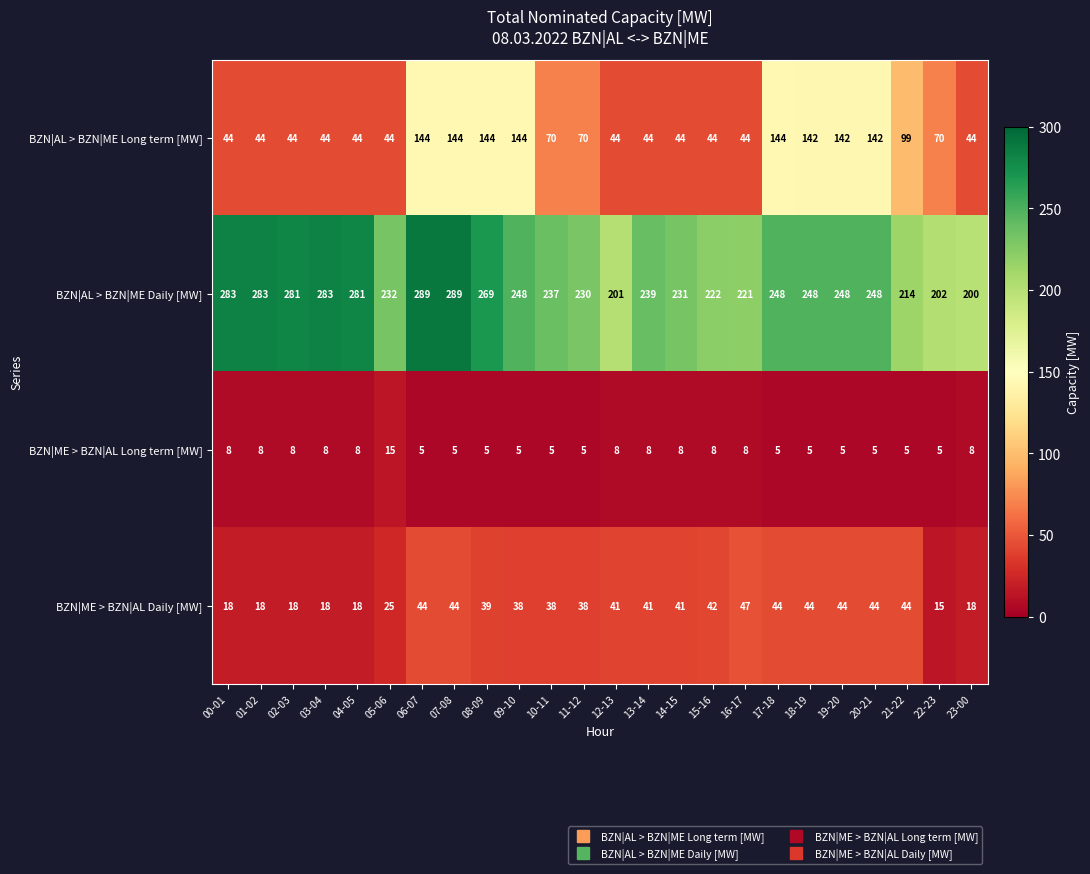

The BZN|AL > BZN|ME Daily [MW] series shows 476 at 07-08. True or false?

False